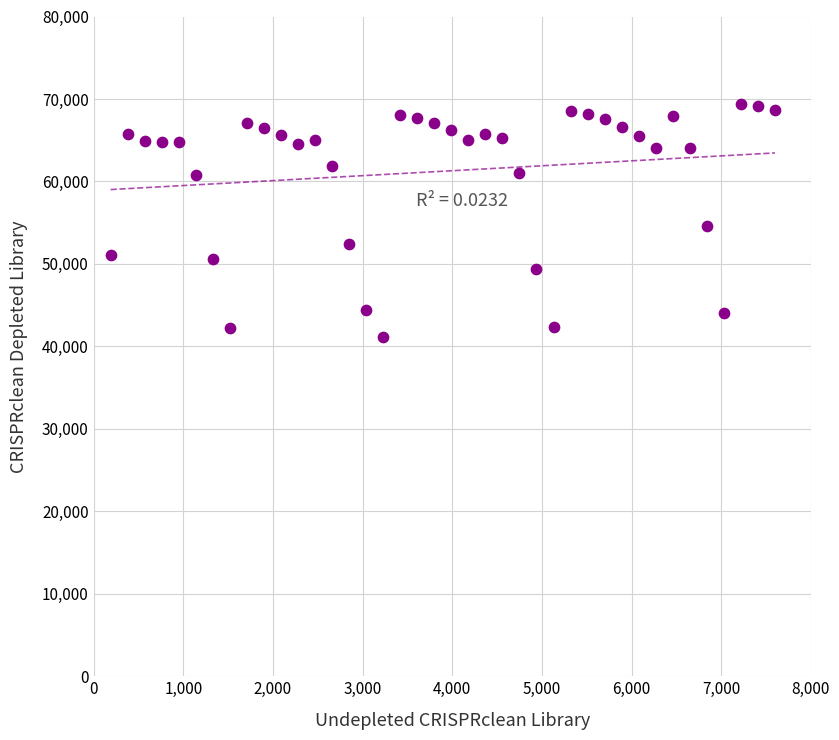

What is the range of Y values (max minus min)?

28311.1